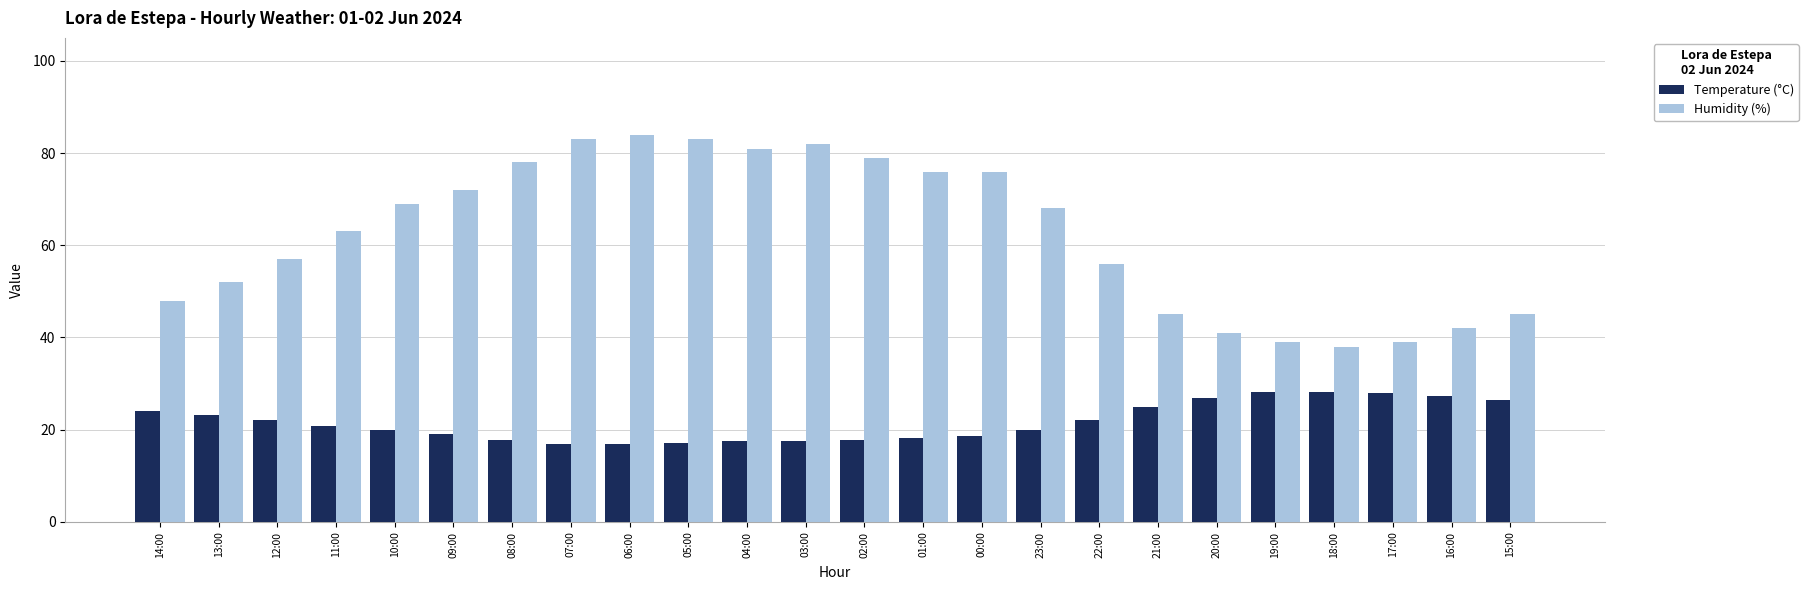

How many bars are there in total?

48